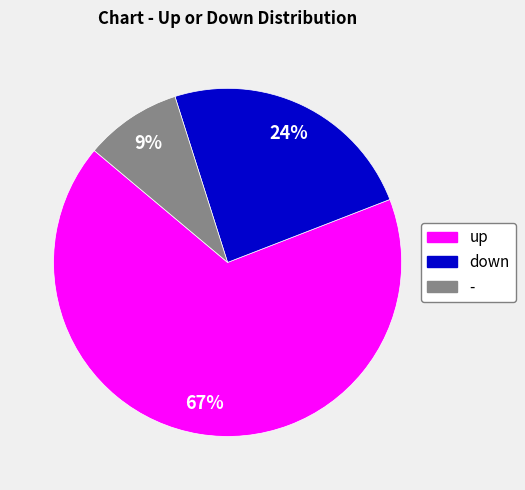

What percentage is the - slice, to the nearest percent?

9%